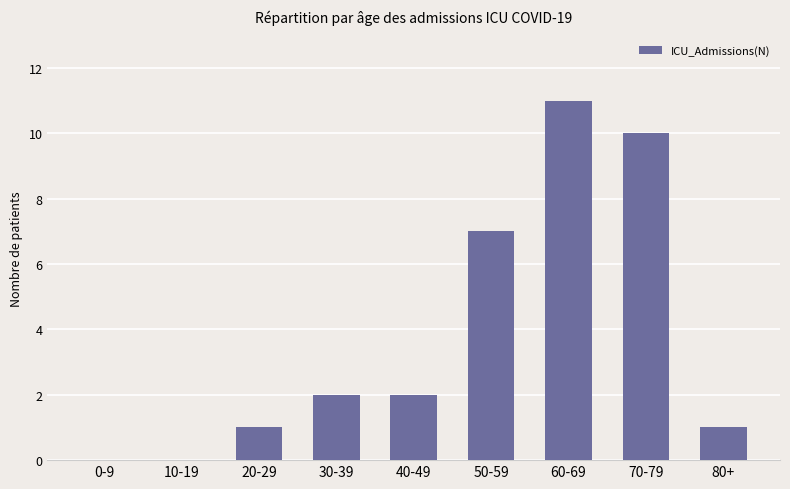

True or false: the data shows 1 at 30-39.

False